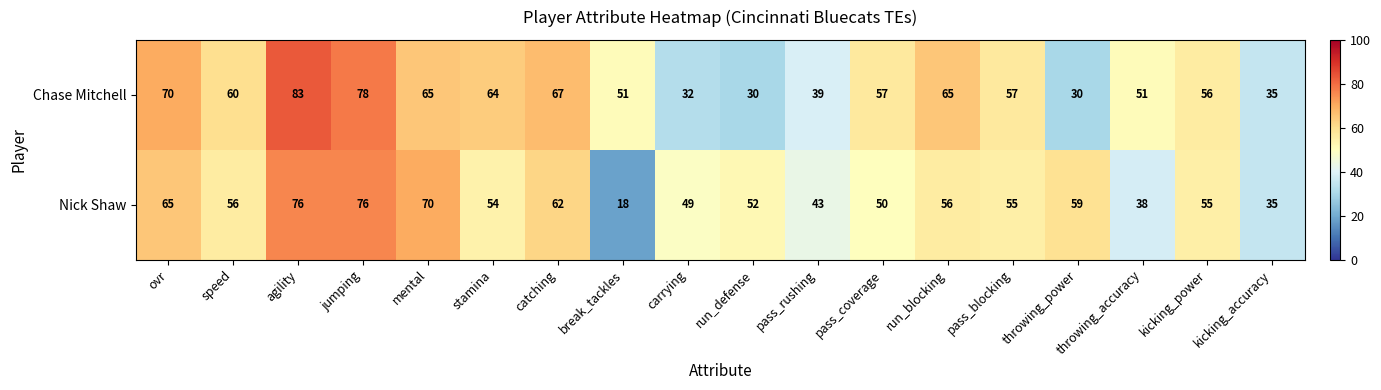

At carrying, list the series in order from largest to smallest.

Nick Shaw, Chase Mitchell